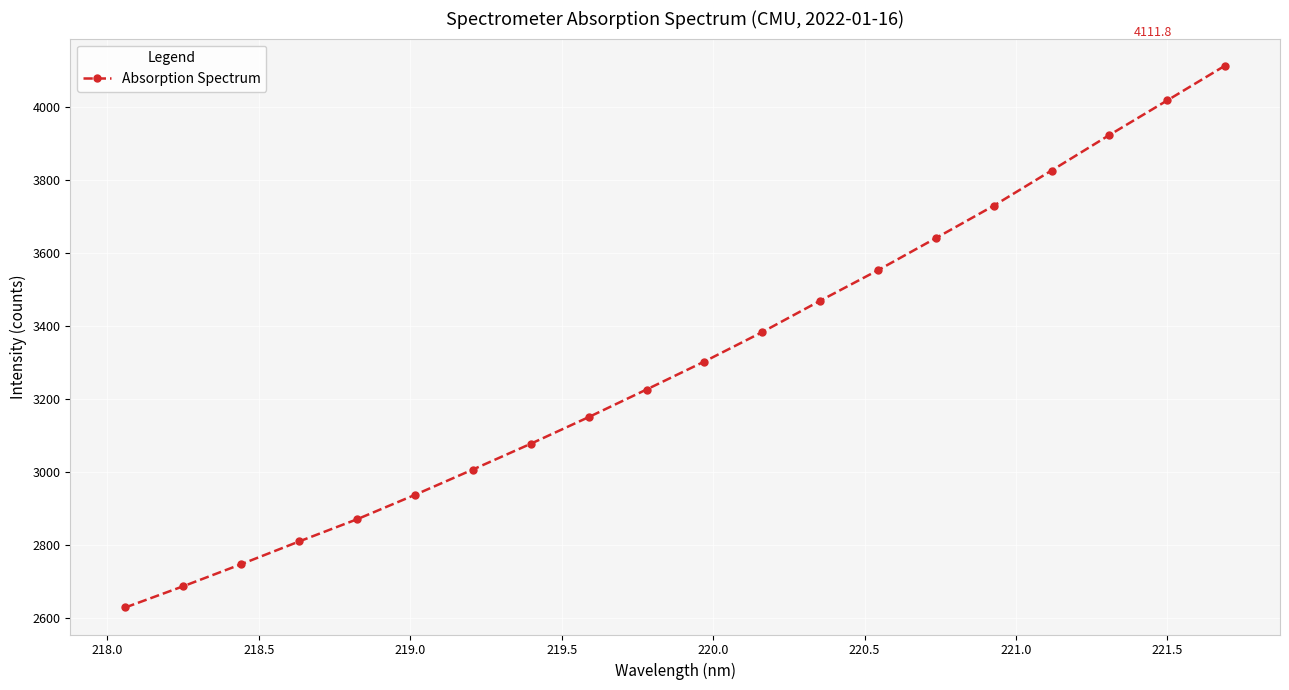

What is the value of the 1st point from the left?

2630.1